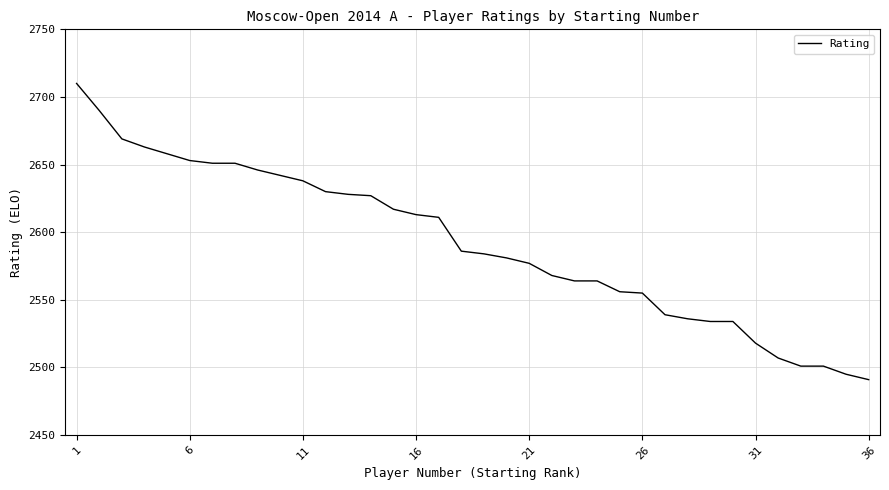

What is the difference between the maximum and minimum values?

219